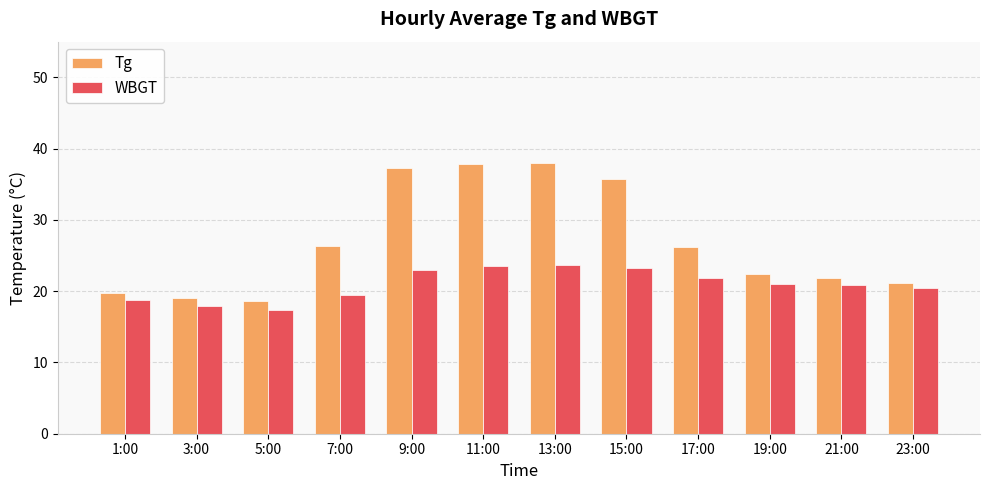

What is the label of the 12th bar from the left?

23:00